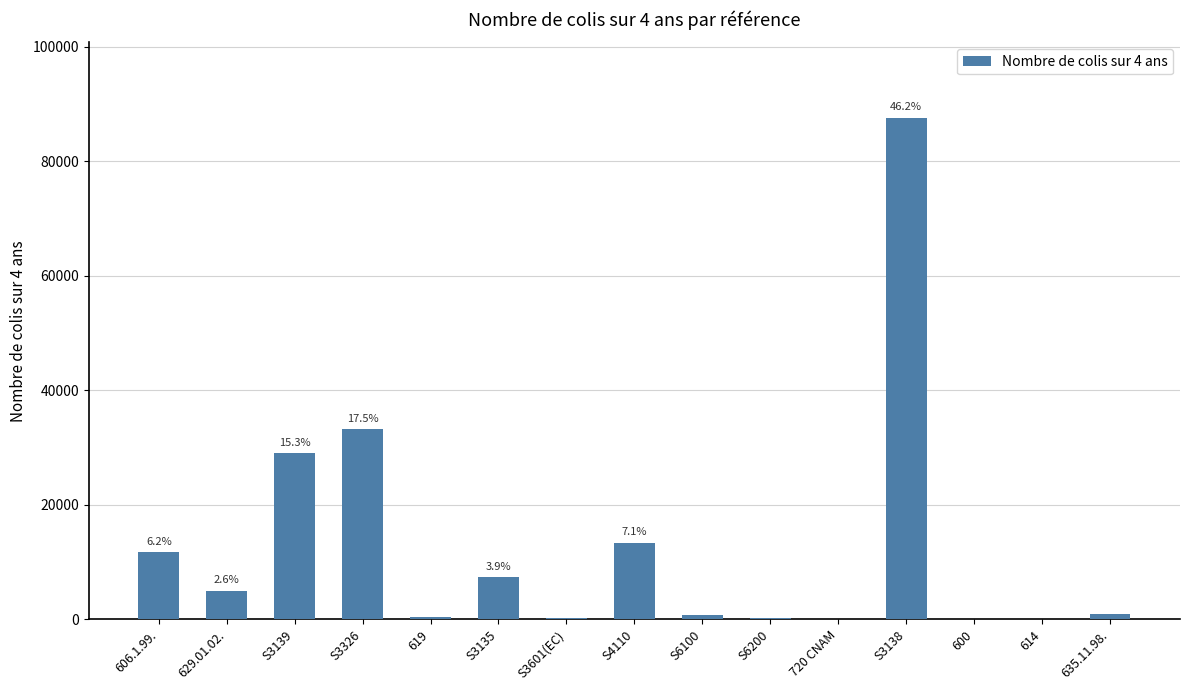

True or false: the data shows 153 at S3601(EC).

True